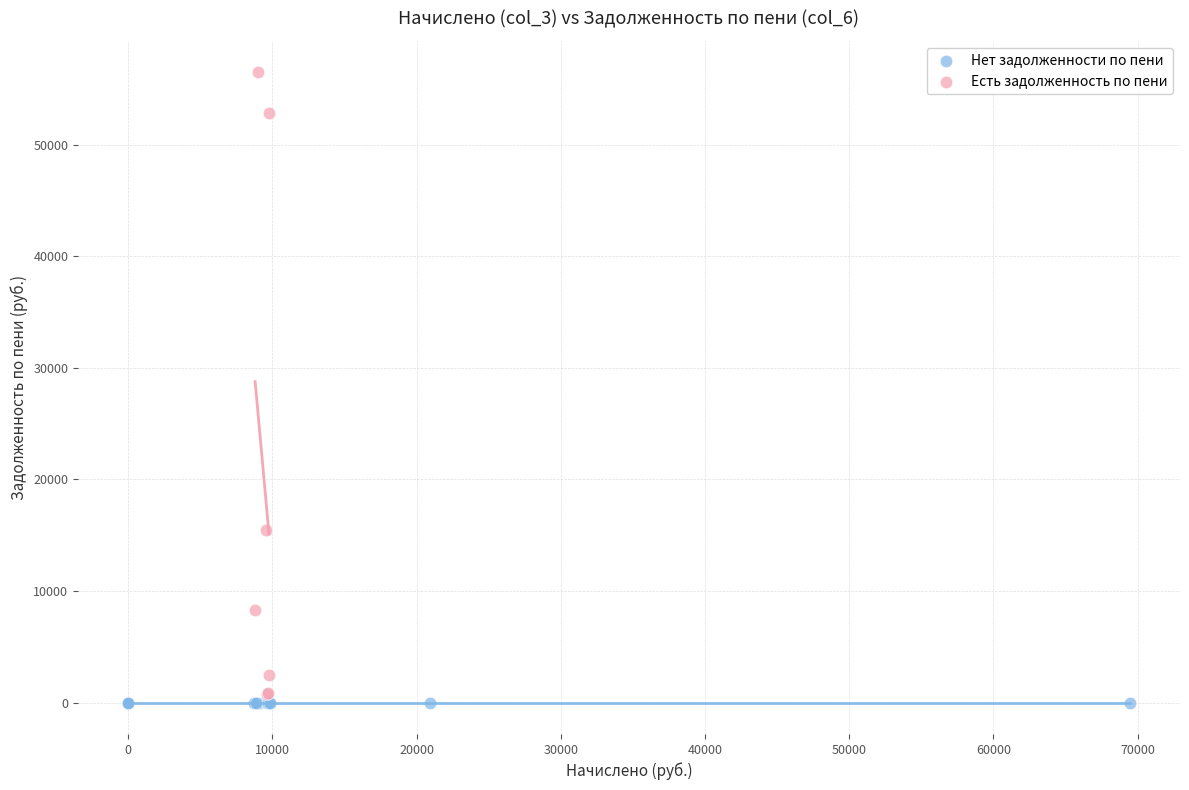

Which series contains the highest Y value?

Есть задолженность по пени